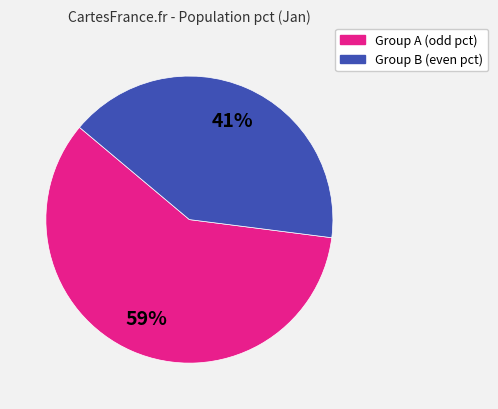

How many slices are in this pie chart?

2